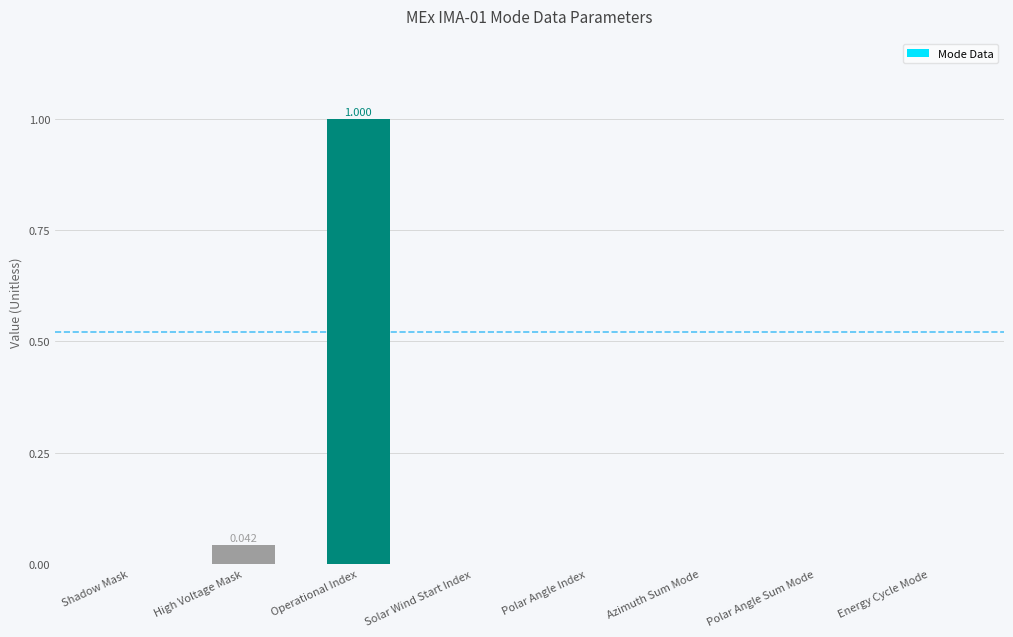

Which category has the highest value across all series?

Operational Index